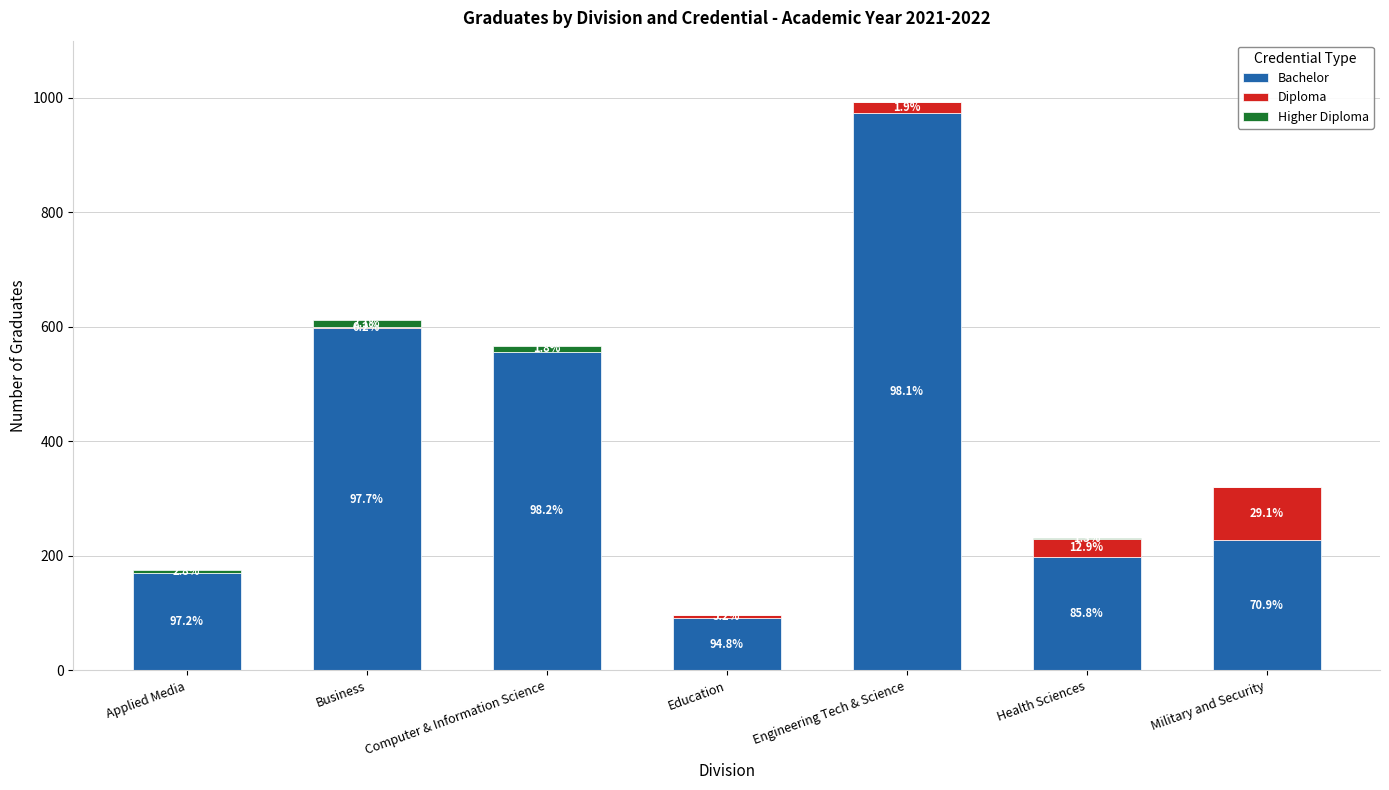

True or false: Higher Diploma has a value of 3 at Health Sciences.

True